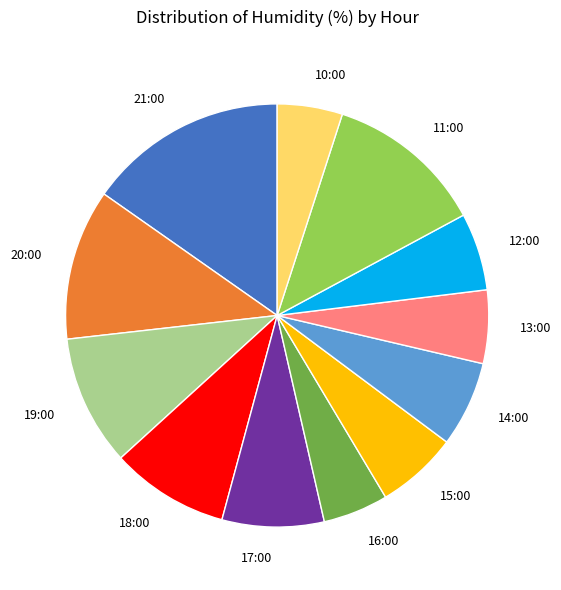

How many segments does this pie chart have?

12